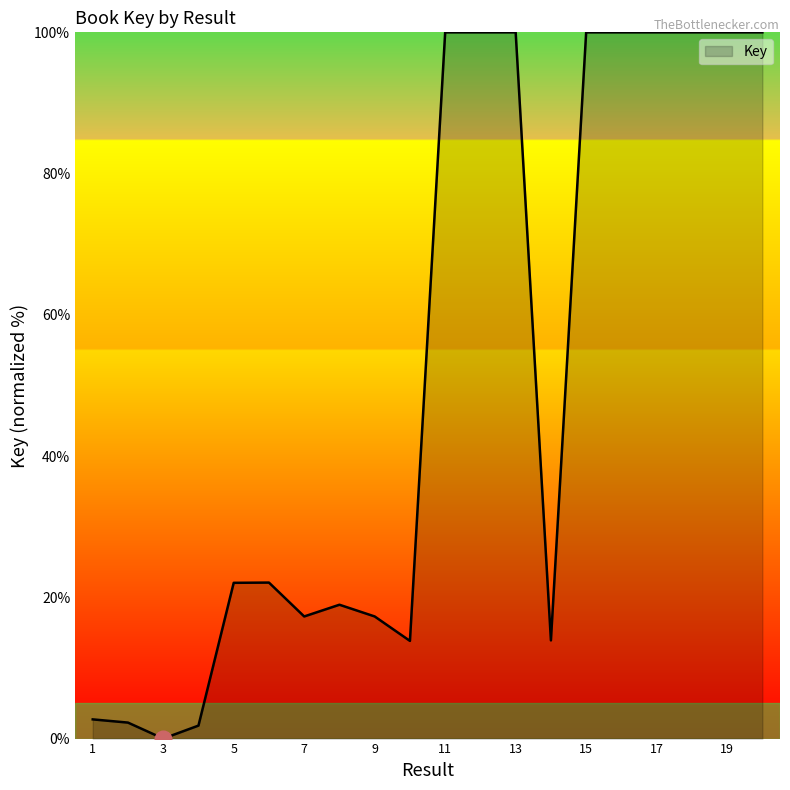

What is the difference between the maximum and minimum values?

100.0